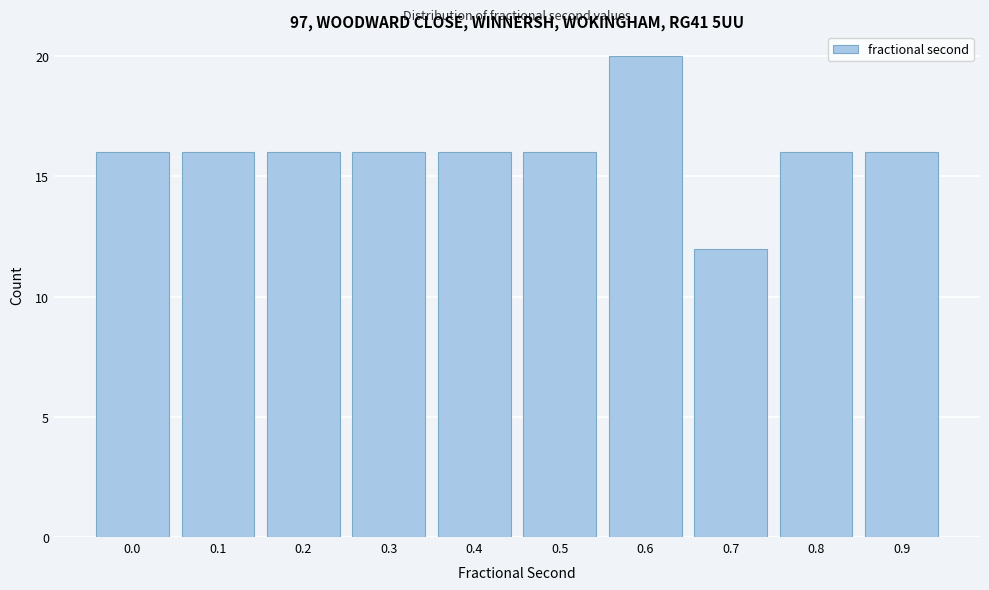

Reading left to right, list all the values displayed in this chart.

0.0=16	0.1=16	0.2=16	0.3=16	0.4=16	0.5=16	0.6=20	0.7=12	0.8=16	0.9=16